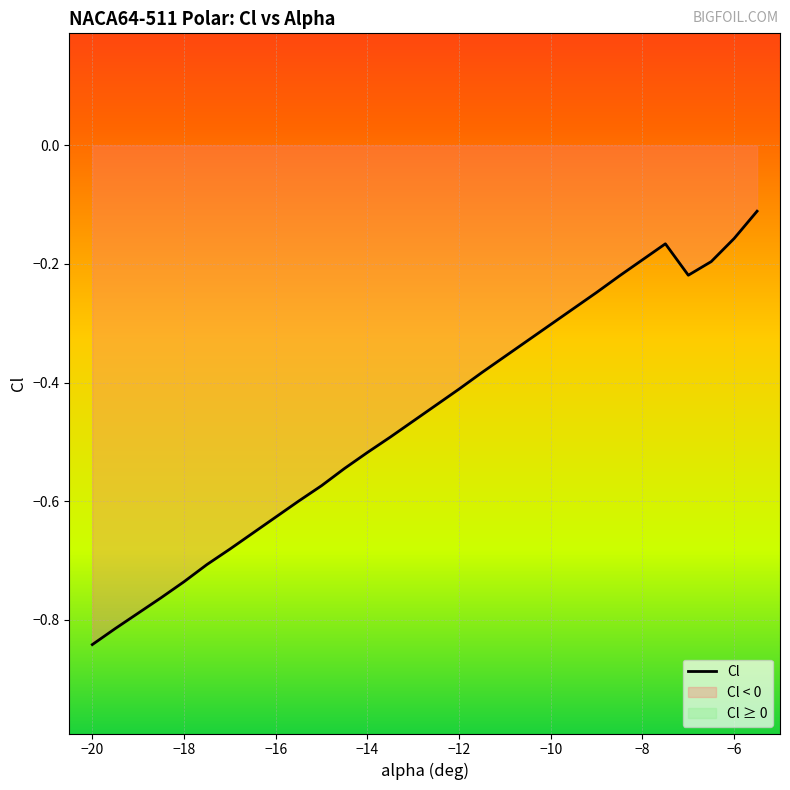

What is the label of the 18th point from the right?

-14